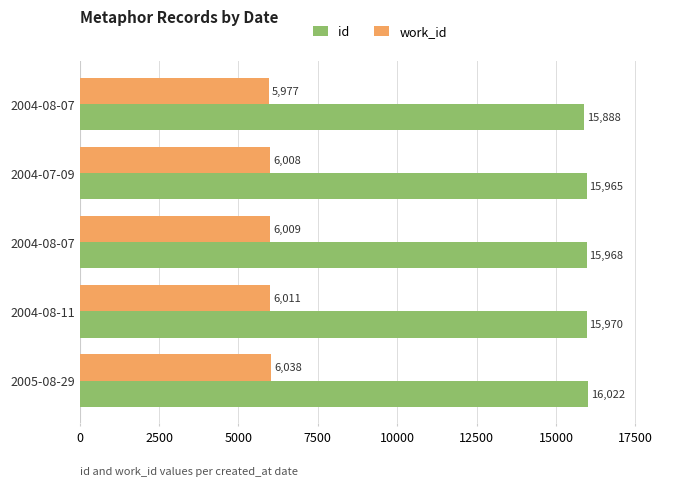

At how many categories does at least one series exceed 8701?

5